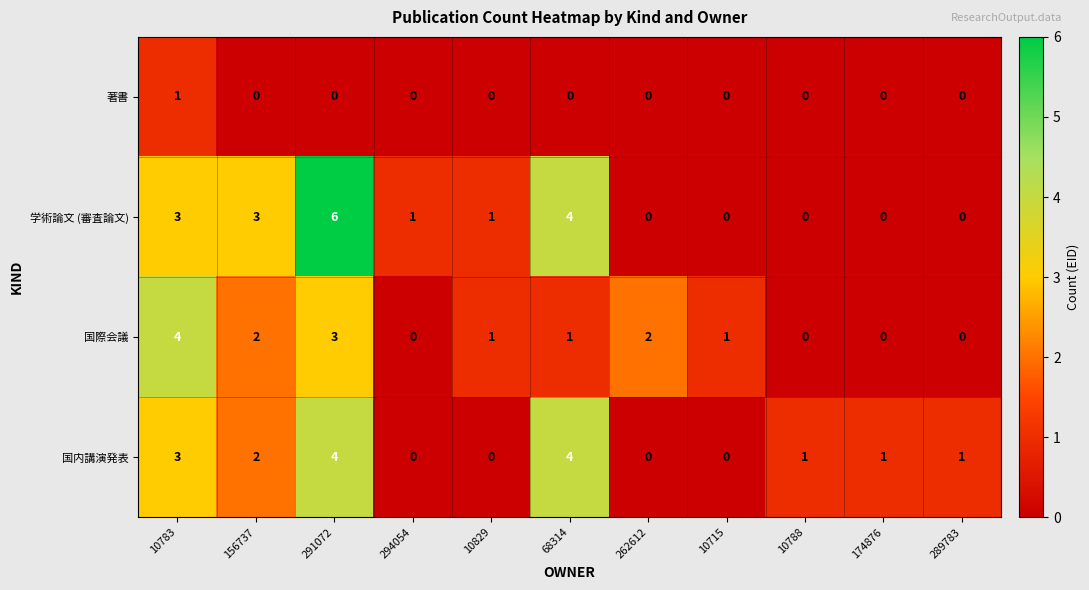

Is it true that 学術論文 (審査論文) equals 3 at 156737?

True